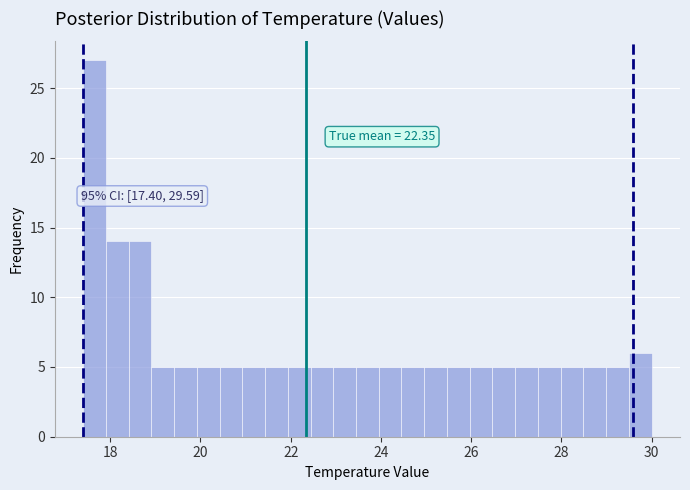

Read against the x-axis, roughly where is the centre of the tallest bar?

17.6